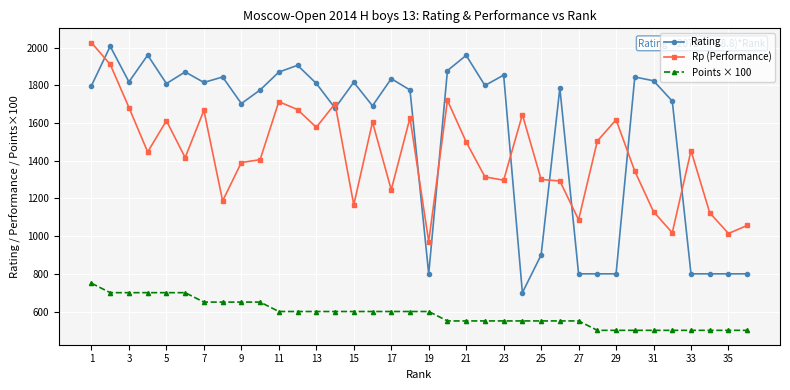

How many lines are shown in the chart?

3